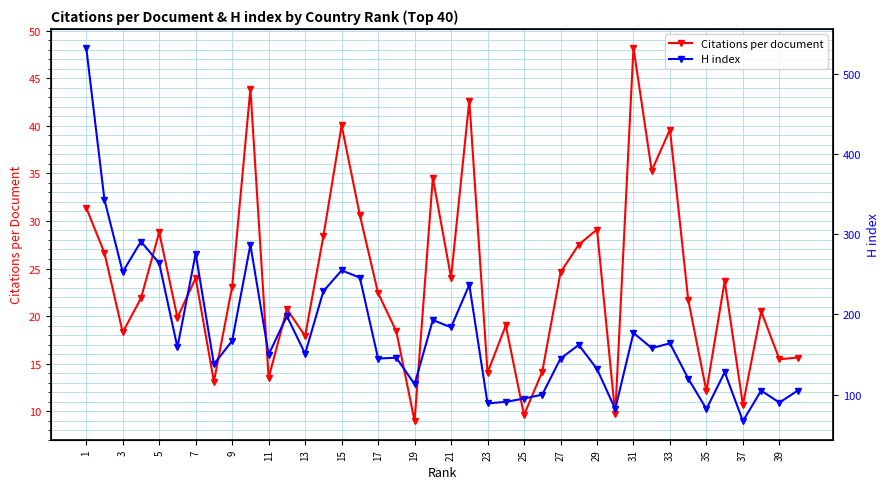

At which category is the sum across all series the highest?

1